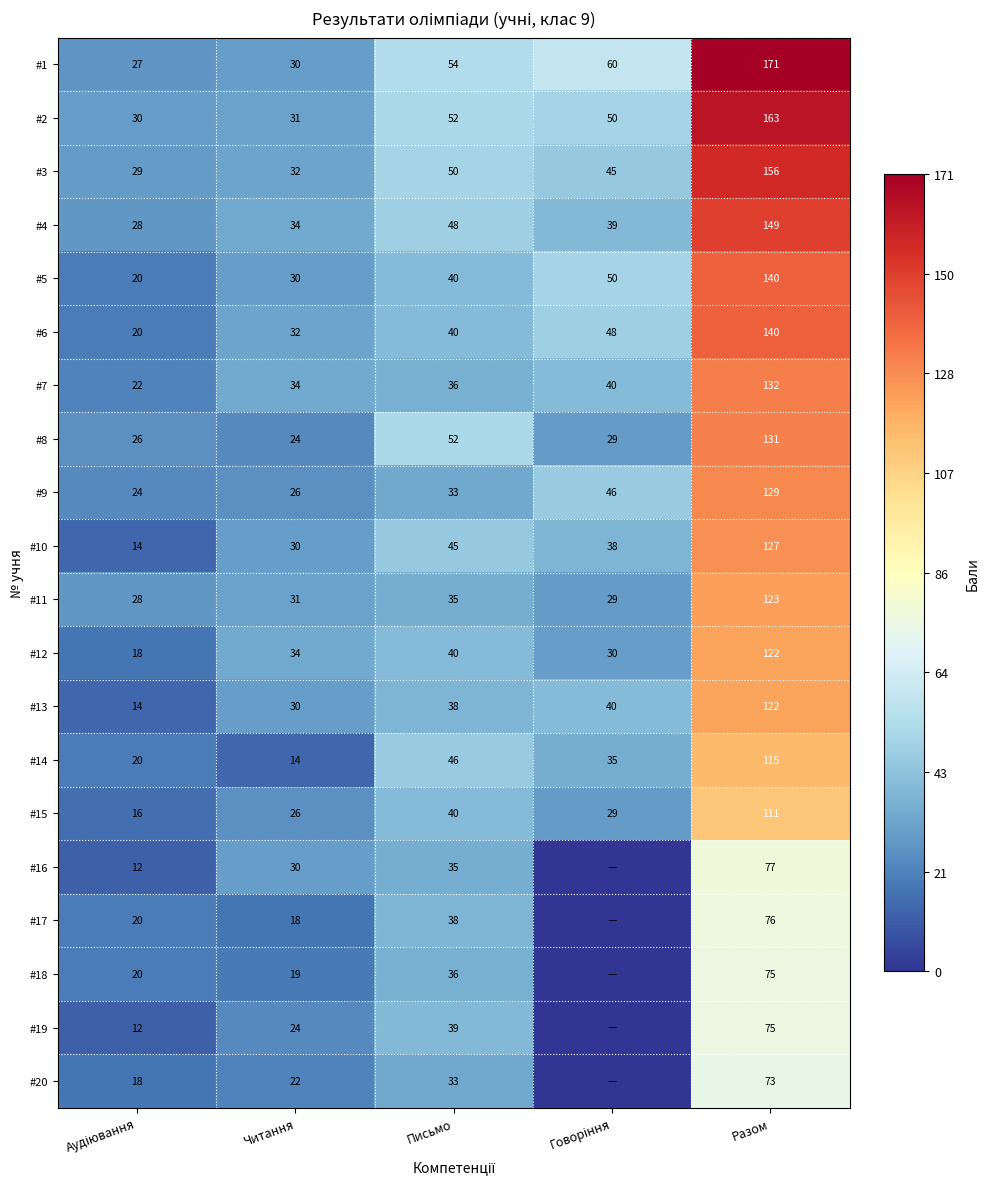

Which series changed the most between Читання and Письмо?

#14